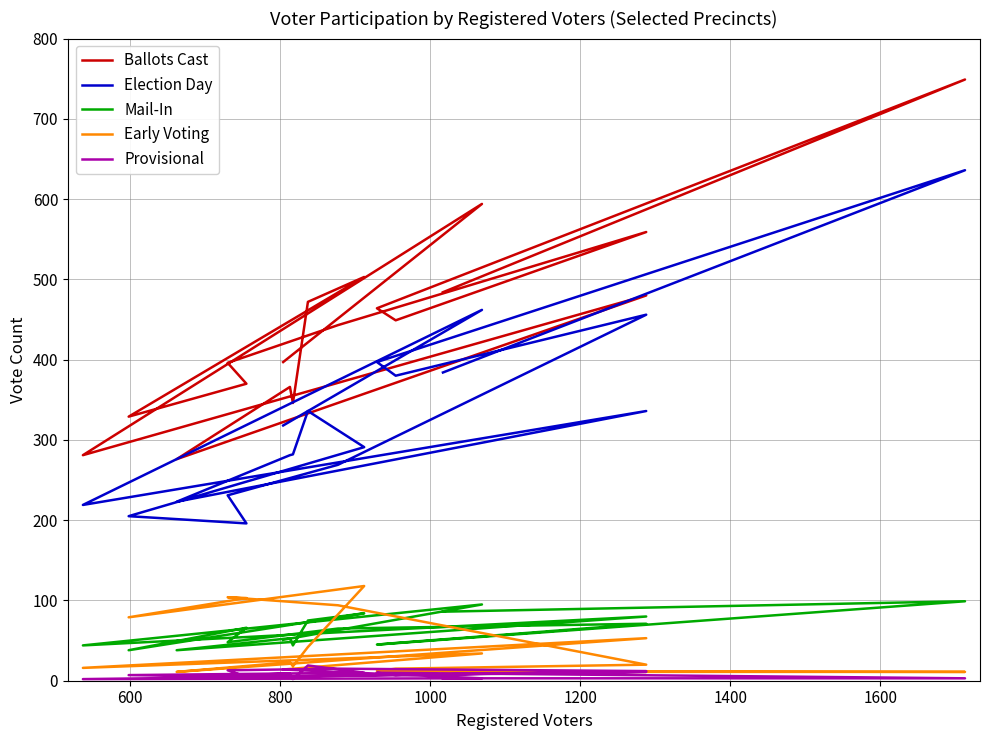

True or false: Provisional and Early Voting intersect in this chart.

False